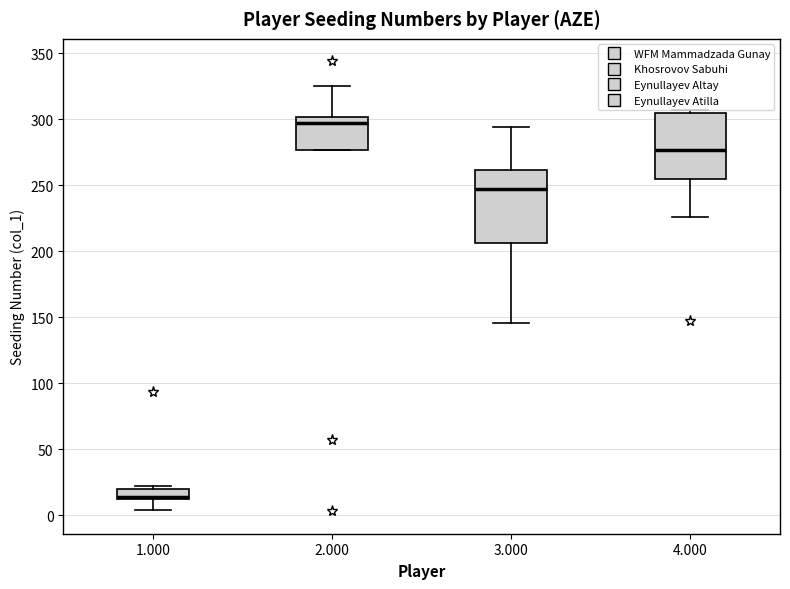

Comparing the boxes themselves (not the whiskers), which one is the tallest?

3.000